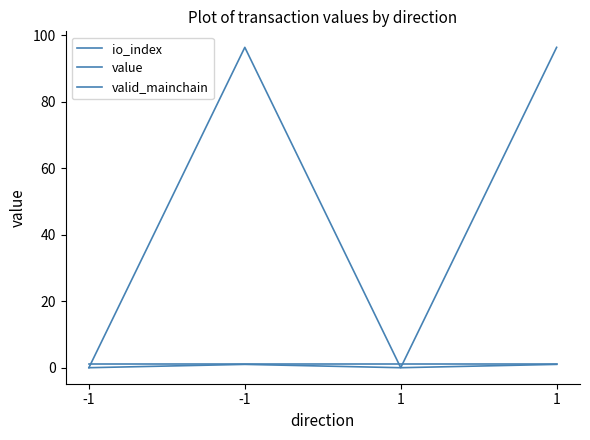

How many lines are shown in the chart?

3